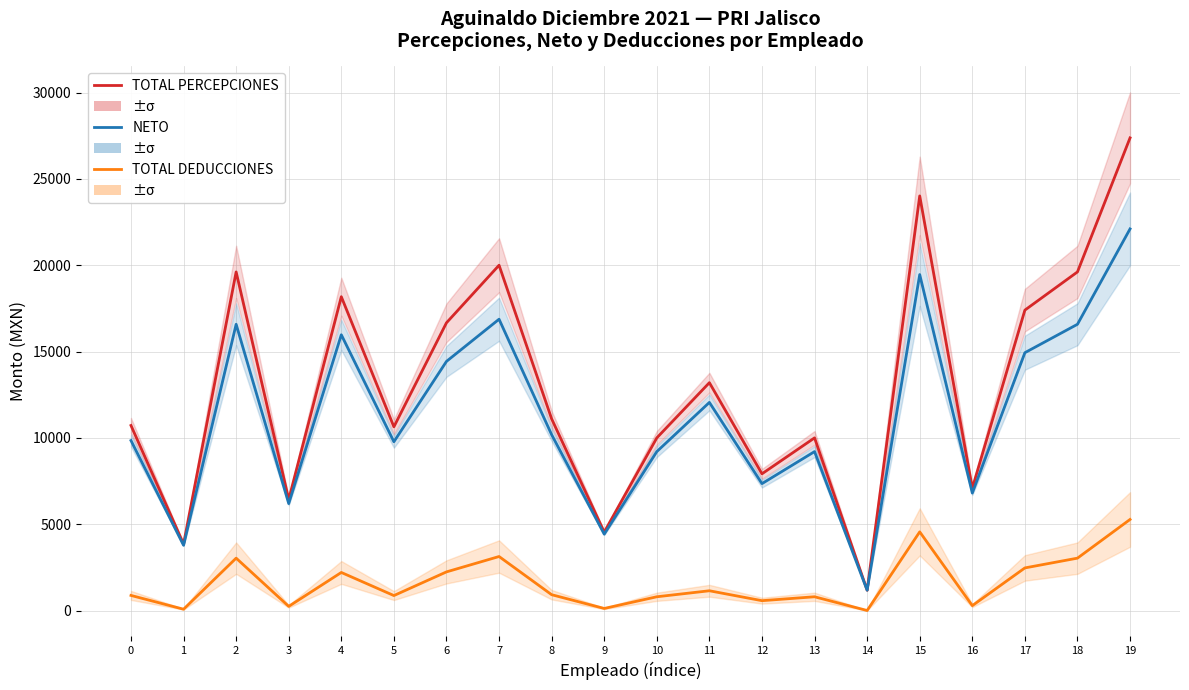

What are all the series names shown in the legend?

TOTAL PERCEPCIONES, NETO, TOTAL DEDUCCIONES